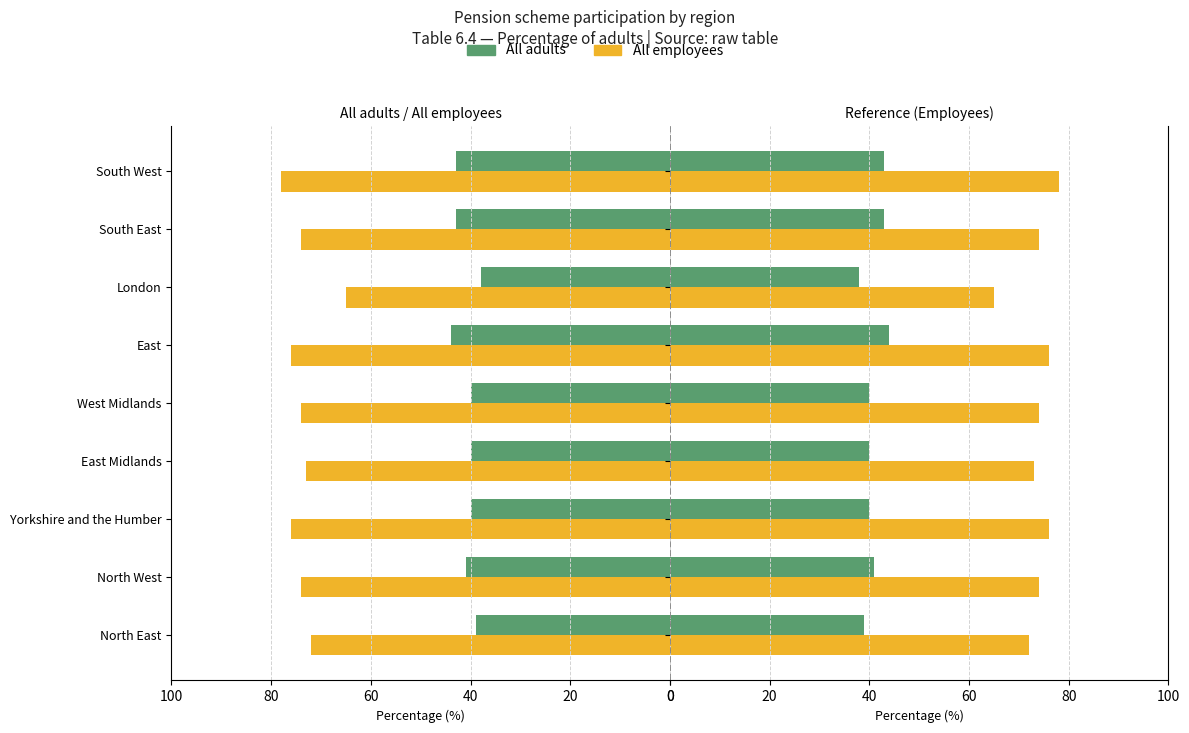

How many values in the All adults series are below 40?

2